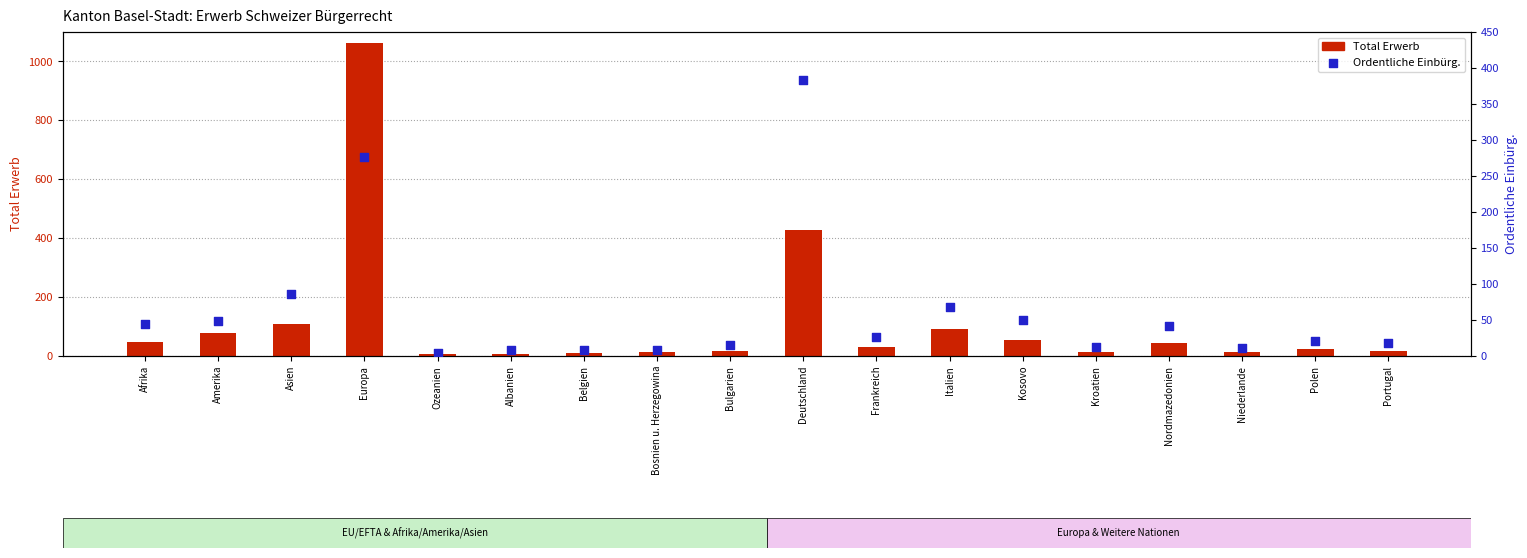

What are all the series names shown in the legend?

Total Erwerb, Ordentliche Einbürg.